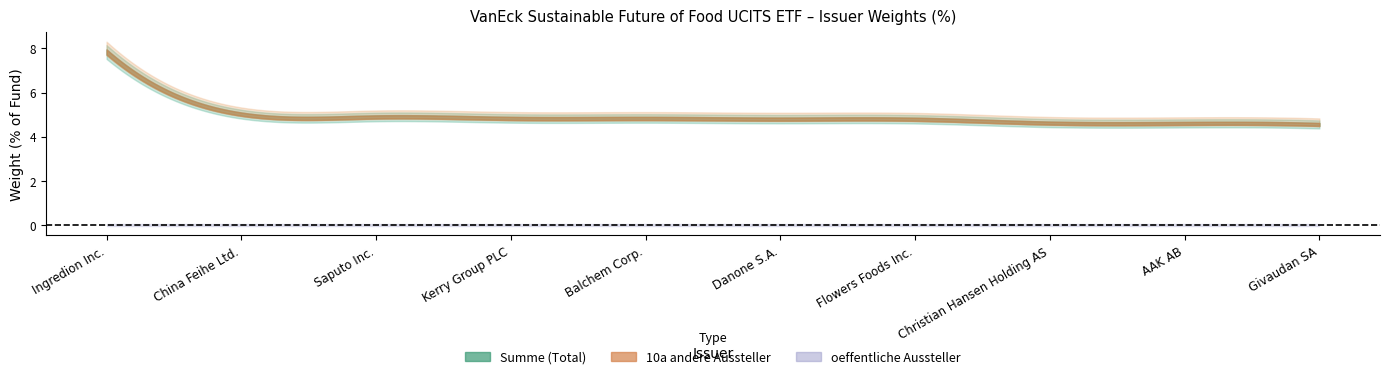

Reading left to right, extract all data points from this chart.

08_Summe: Ingredion Inc.=7.8	China Feihe Ltd.=5.0	Saputo Inc.=4.9	Kerry Group PLC=4.8	Balchem Corp.=4.8	Danone S.A.=4.8	Flowers Foods Inc.=4.8	Christian Hansen Holding AS=4.6	AAK AB=4.6	Givaudan SA=4.6
09_oeffentlich: Ingredion Inc.=0.0	China Feihe Ltd.=0.0	Saputo Inc.=0.0	Kerry Group PLC=0.0	Balchem Corp.=0.0	Danone S.A.=0.0	Flowers Foods Inc.=0.0	Christian Hansen Holding AS=0.0	AAK AB=0.0	Givaudan SA=0.0
10a_andere: Ingredion Inc.=7.8	China Feihe Ltd.=5.0	Saputo Inc.=4.9	Kerry Group PLC=4.8	Balchem Corp.=4.8	Danone S.A.=4.8	Flowers Foods Inc.=4.8	Christian Hansen Holding AS=4.6	AAK AB=4.6	Givaudan SA=4.6
10b_andere: Ingredion Inc.=0.0	China Feihe Ltd.=0.0	Saputo Inc.=0.0	Kerry Group PLC=0.0	Balchem Corp.=0.0	Danone S.A.=0.0	Flowers Foods Inc.=0.0	Christian Hansen Holding AS=0.0	AAK AB=0.0	Givaudan SA=0.0
10c_andere: Ingredion Inc.=0.0	China Feihe Ltd.=0.0	Saputo Inc.=0.0	Kerry Group PLC=0.0	Balchem Corp.=0.0	Danone S.A.=0.0	Flowers Foods Inc.=0.0	Christian Hansen Holding AS=0.0	AAK AB=0.0	Givaudan SA=0.0